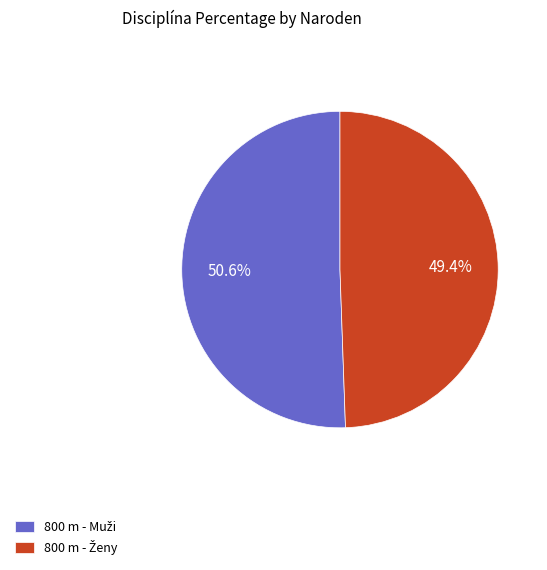

Is there any slice that represents more than half of the pie?

Yes